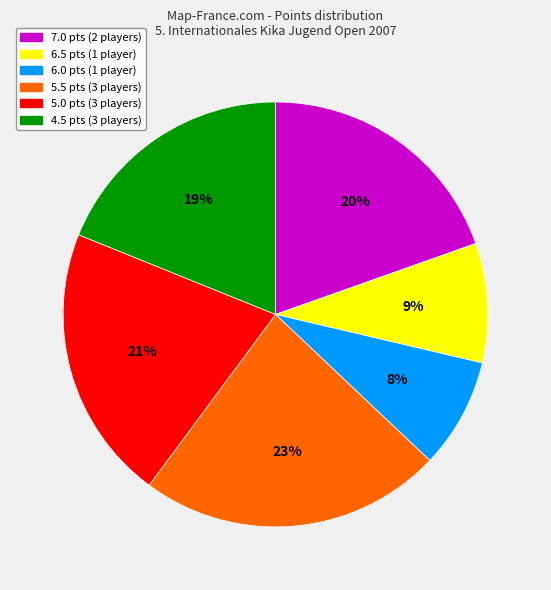

To the nearest percent, what is the difference between the largest and smallest slice percentages?

15%